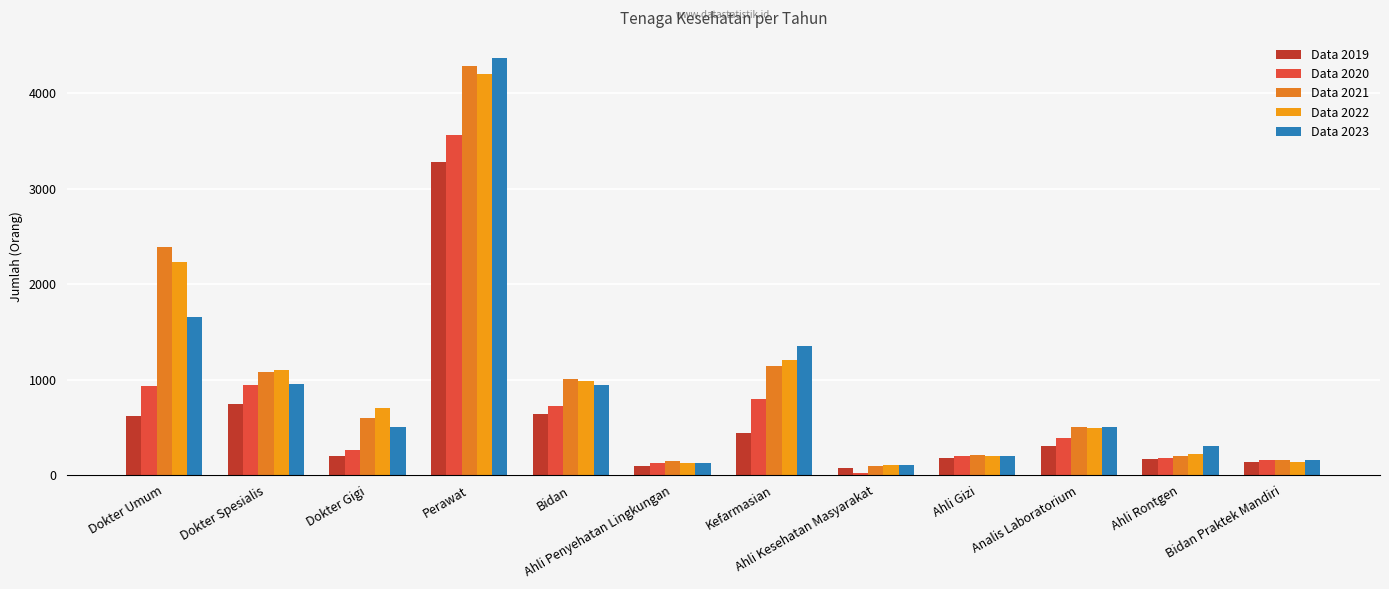

The value of Data 2020 at Ahli Kesehatan Masyarakat is 36. True or false?

False